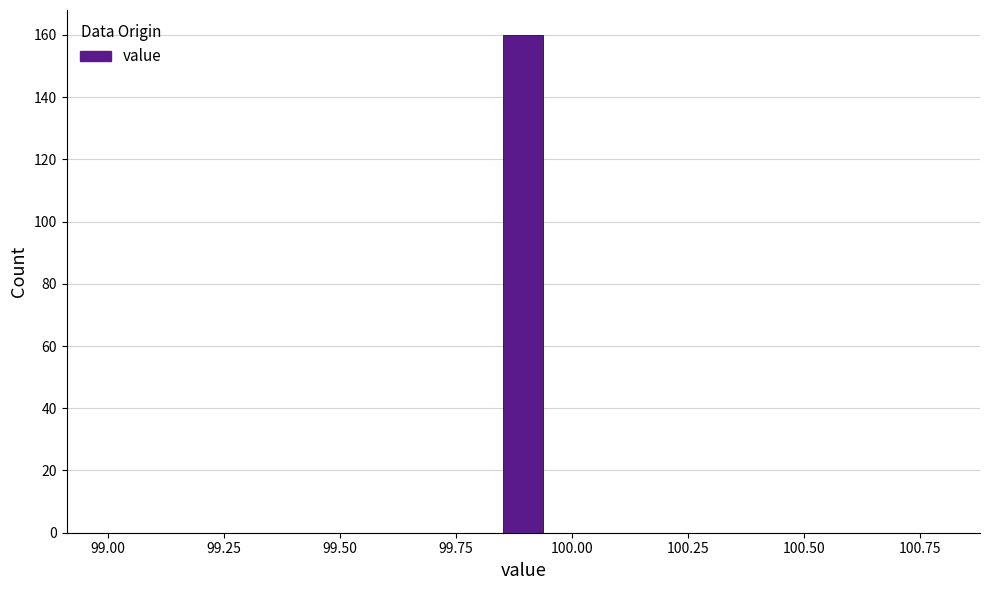

Read against the x-axis, roughly where is the centre of the tallest bar?

99.90